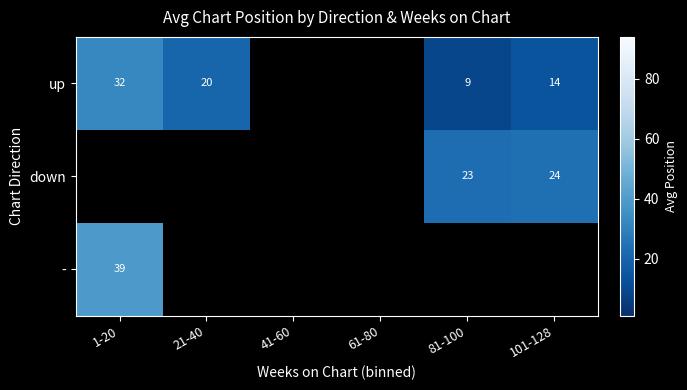

How many data points does each series have?

6